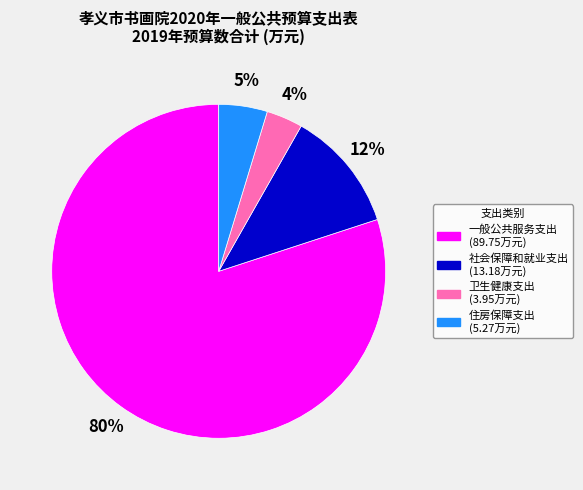

Count the number of slices in the pie.

4